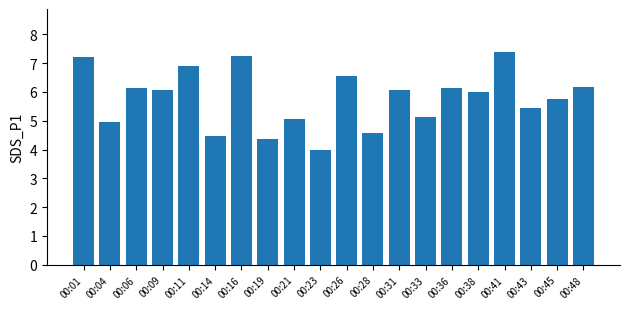

What is the value of the 20th bar from the left?

6.2